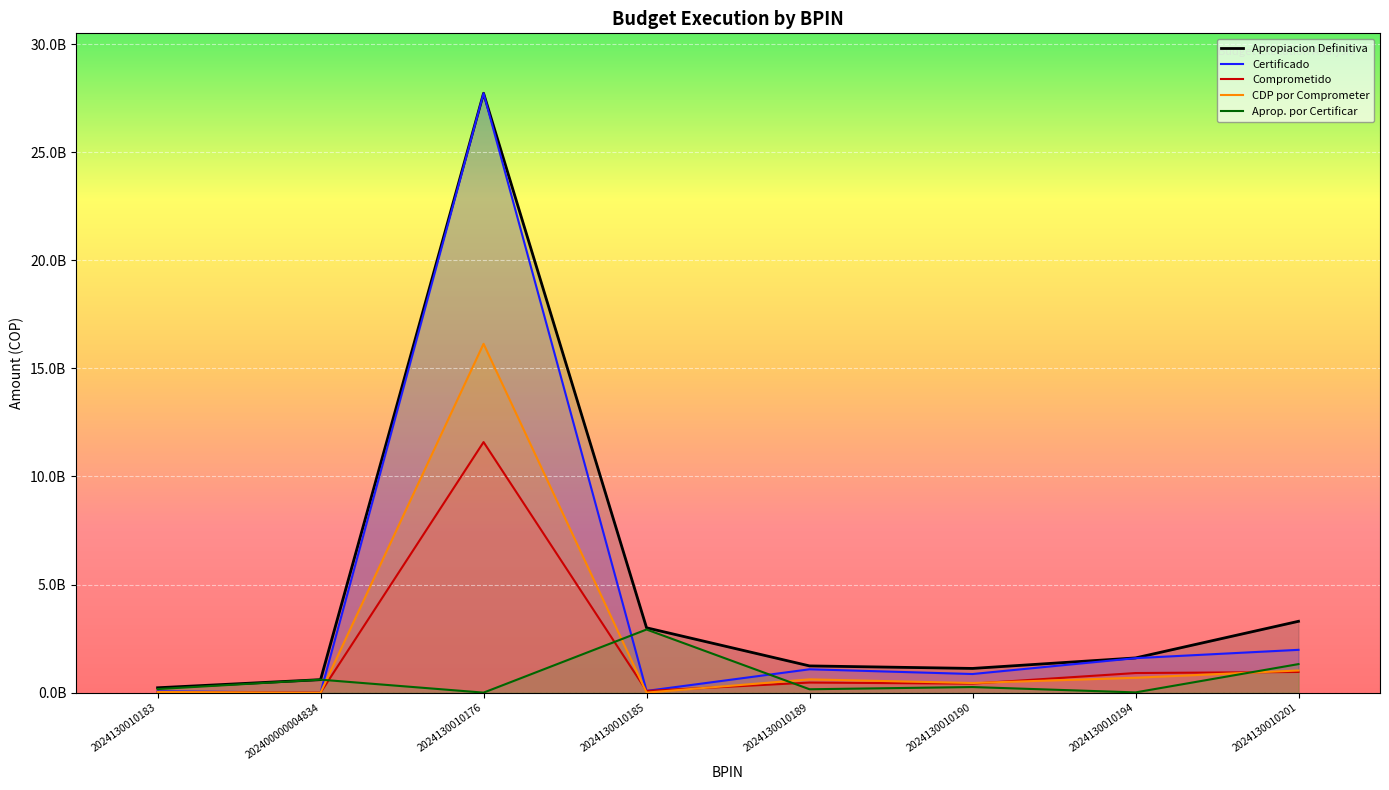

Where is Comprometido nearest to the value 5795428375?

2024130010201